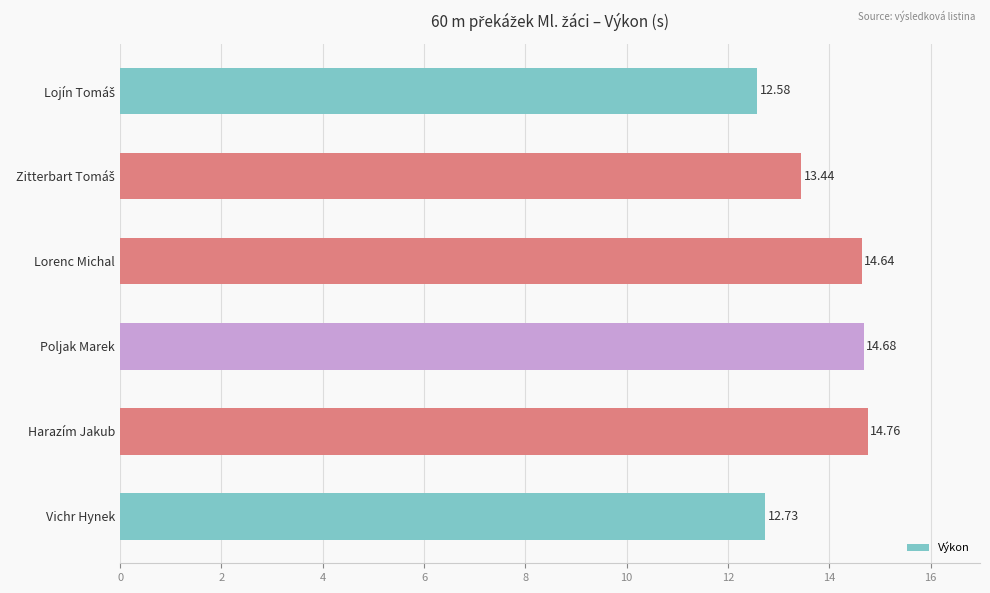

Which has a higher value, Vichr Hynek or Lorenc Michal?

Lorenc Michal